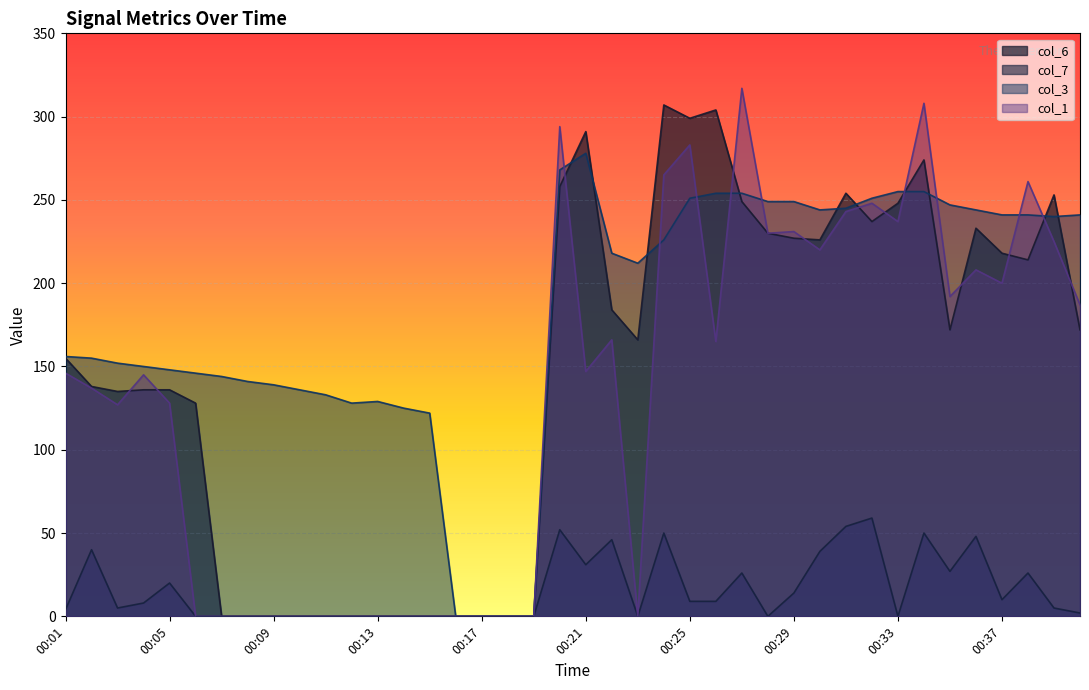

What is the difference between the second highest and second lowest values in the col_7 series?

54